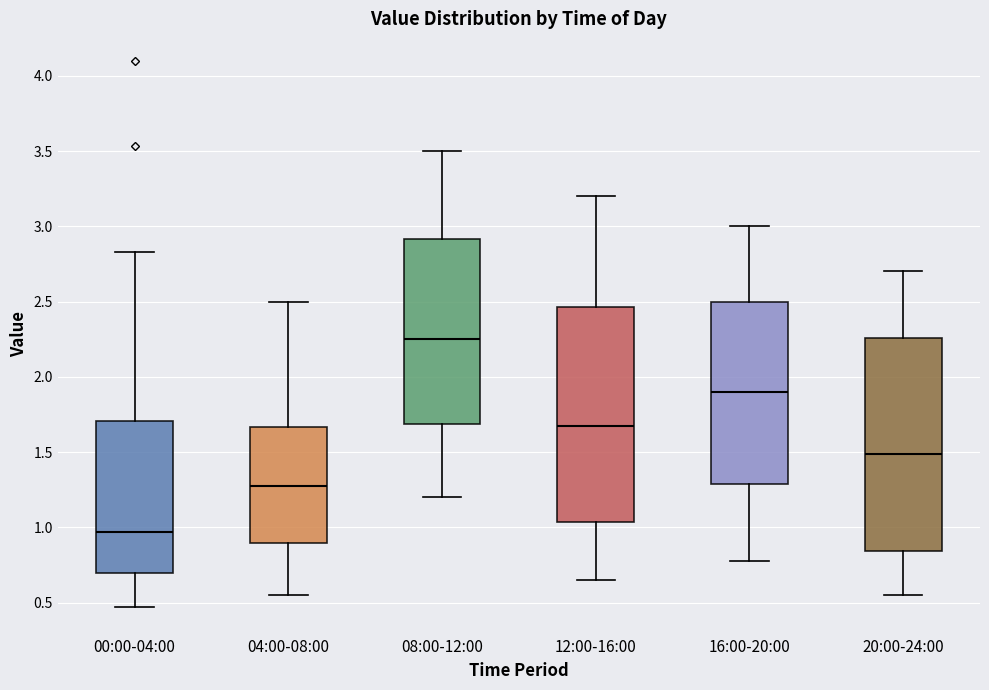

Where is the lower edge of the box for 16:00-20:00 on the y-axis? The values are not printed on the chart, so give them approximately, as read against the axis.

1.30